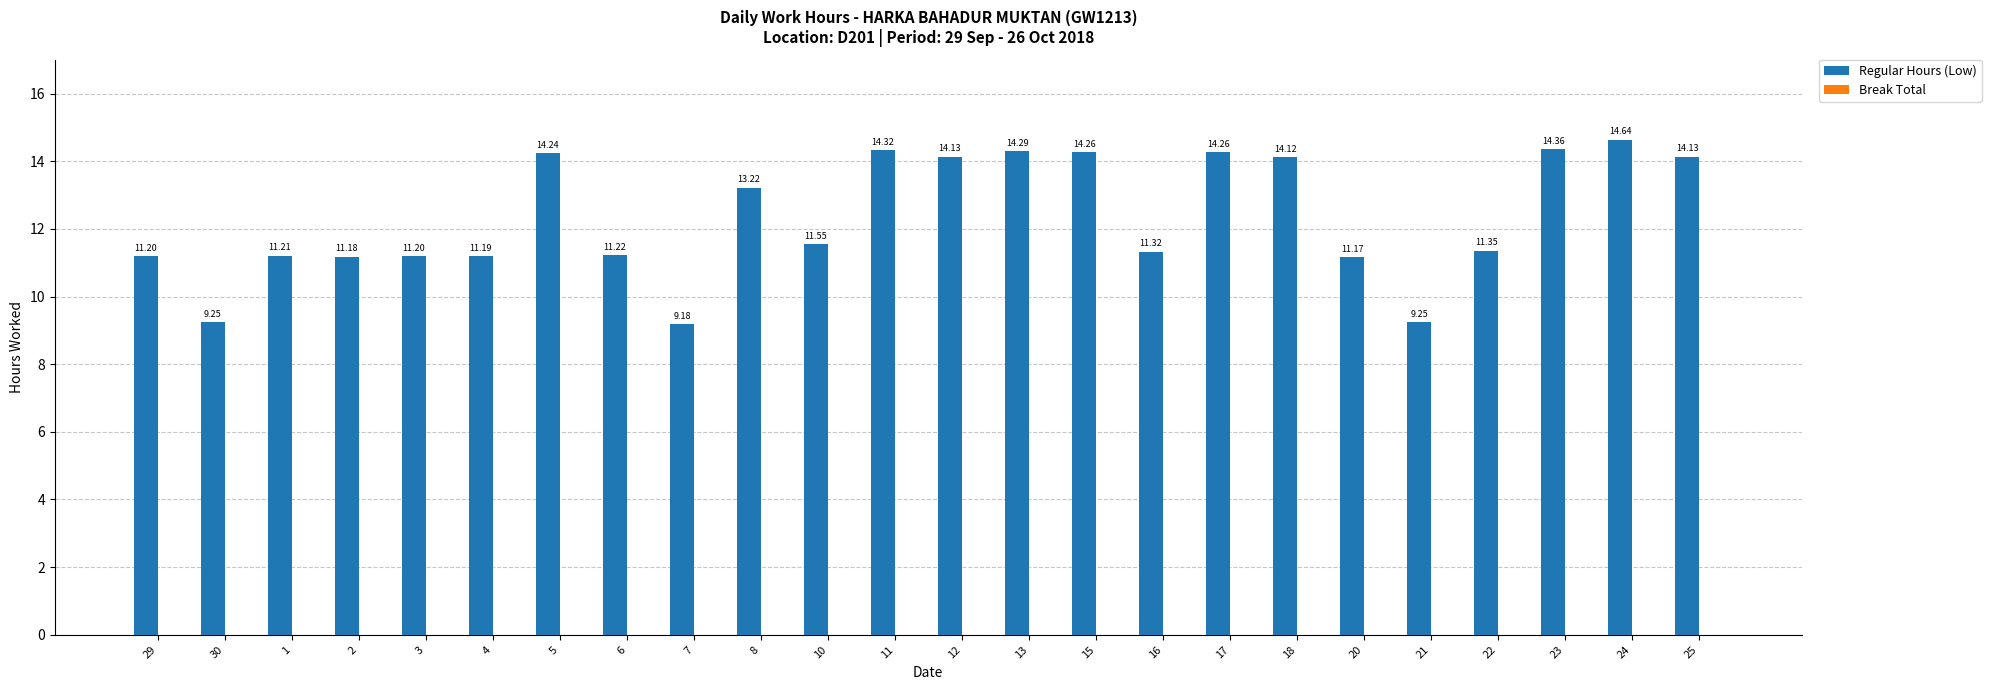

Between 25 and 2, which is larger?

25